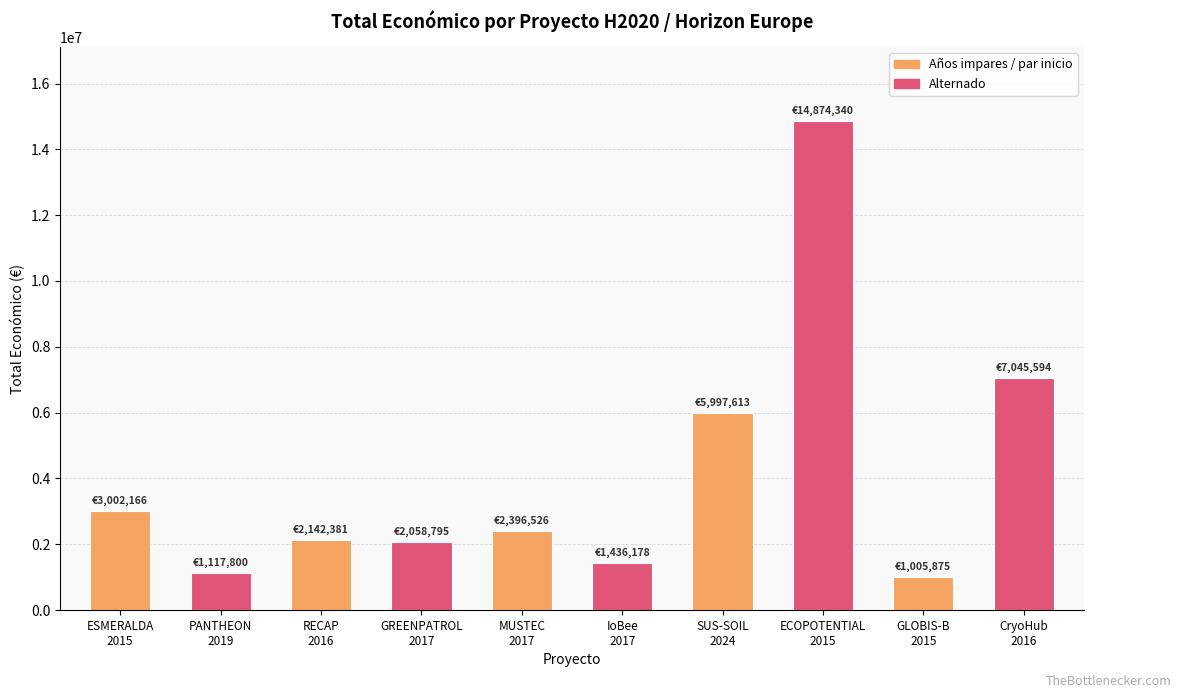

What is the value of the 10th bar from the left?

7045594